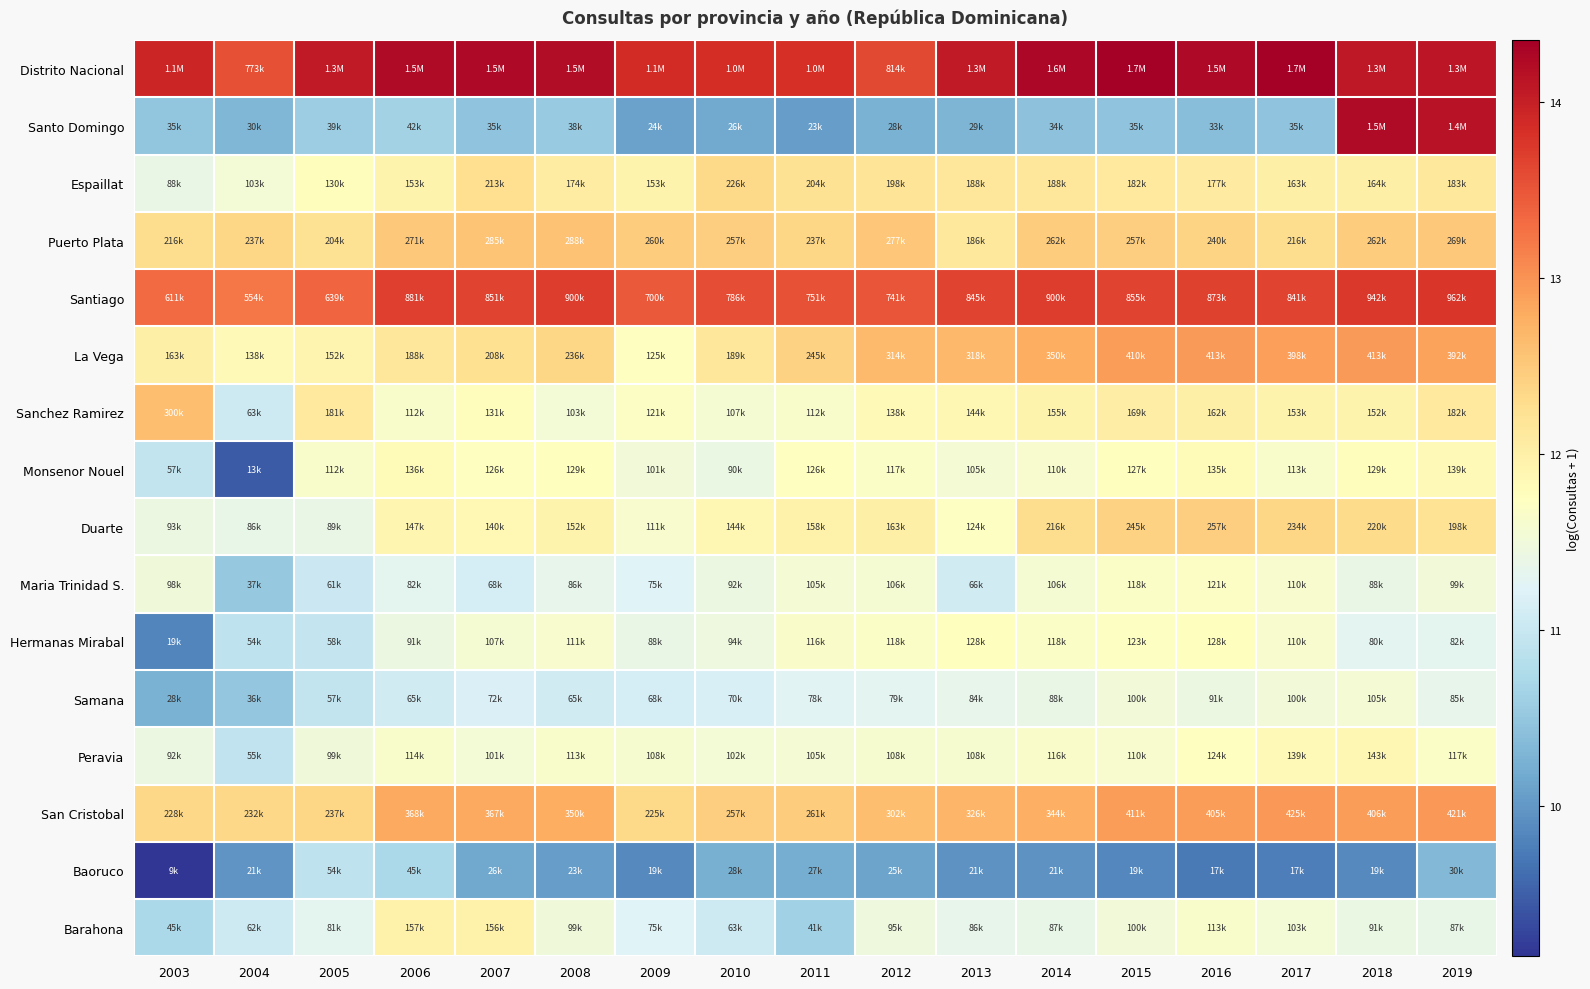

Which label corresponds to the largest value in the chart?

2015